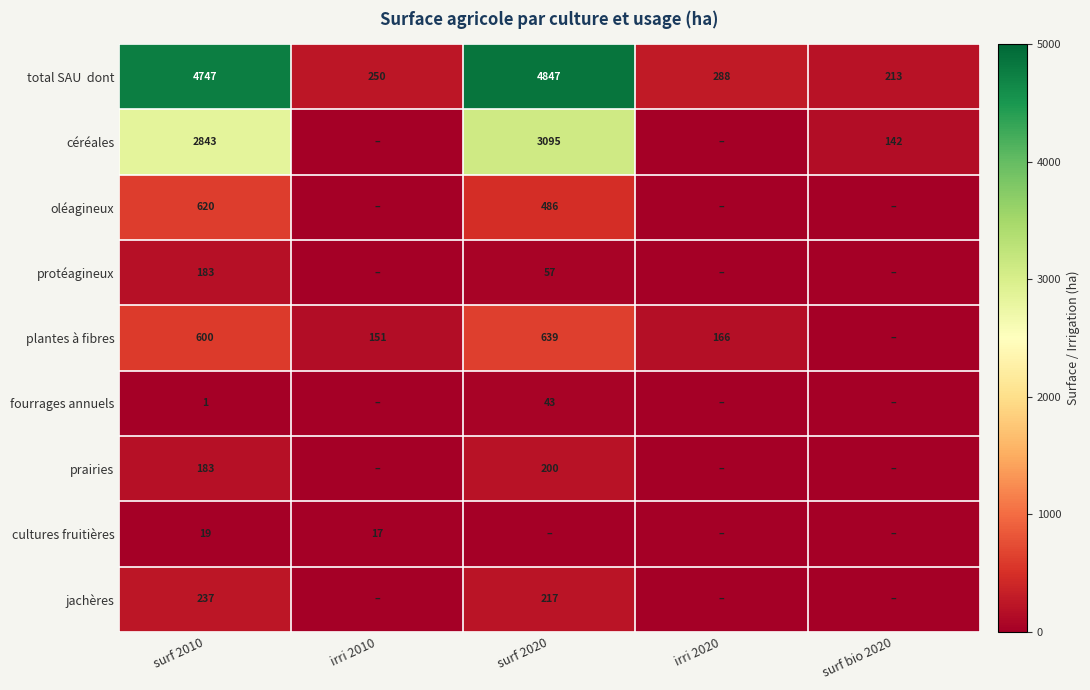

What is the maximum value shown in the chart?

4847.2